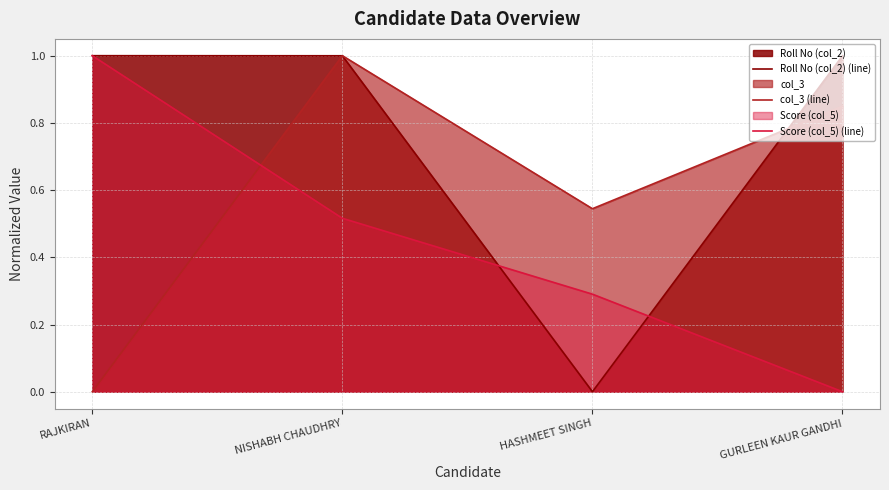

True or false: Roll No (col_2) (line) has a value of 0.5 at NISHABH CHAUDHRY.

False